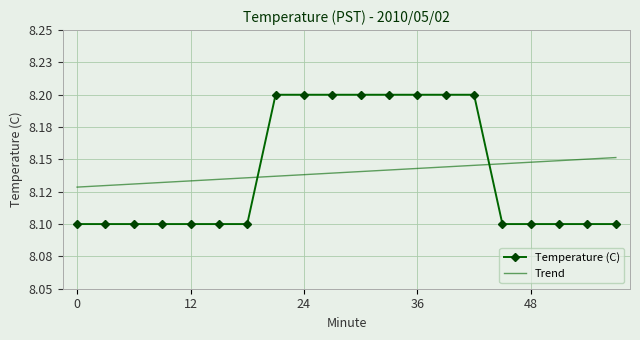

What are all the series names shown in the legend?

Temperature (C), Trend